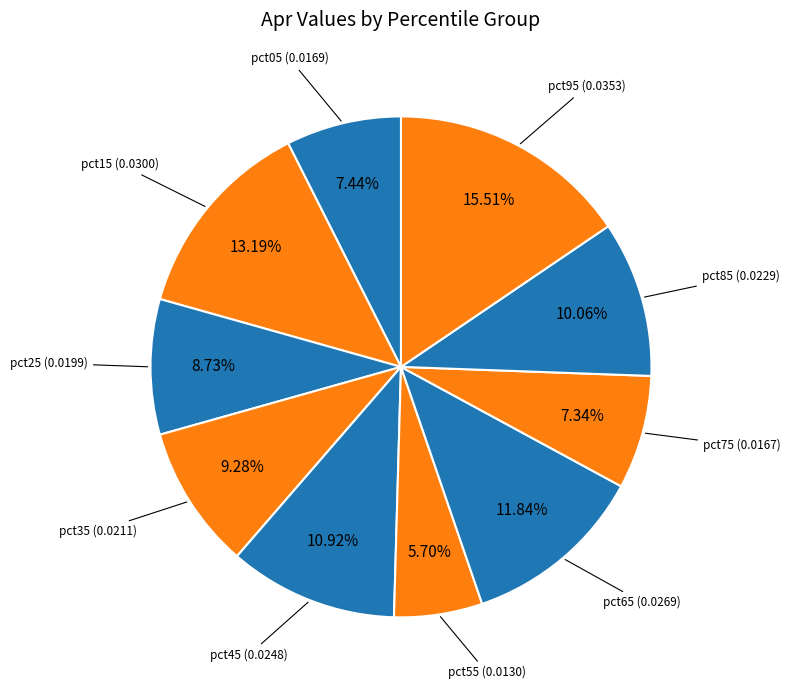

Rank the categories by value from highest to lowest.

pct95, pct15, pct65, pct45, pct85, pct35, pct25, pct05, pct75, pct55